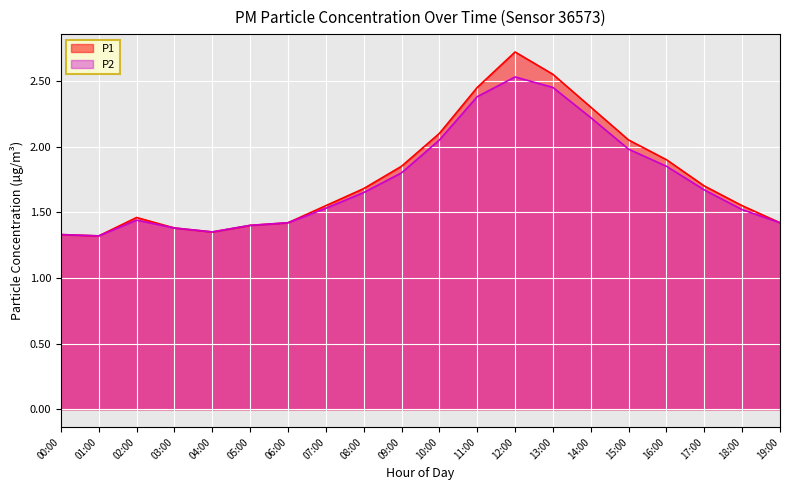

Is it true that P1 equals 2.5 at 13:00?

True